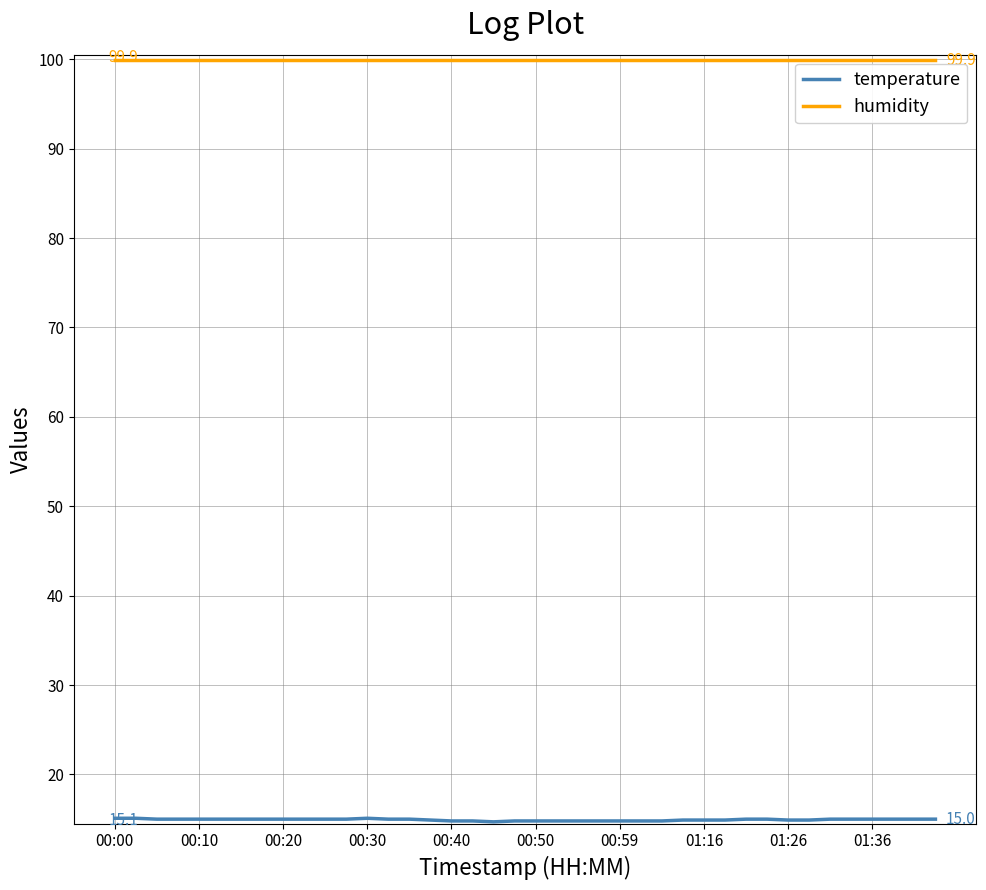

Which series has the largest total across all categories?

humidity